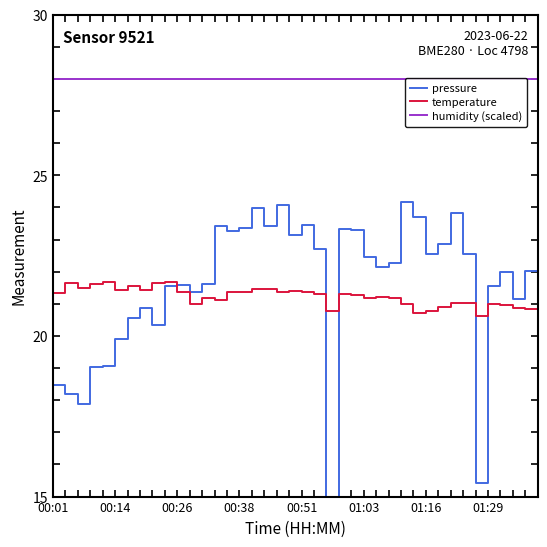

What is the minimum value for temperature?

20.6